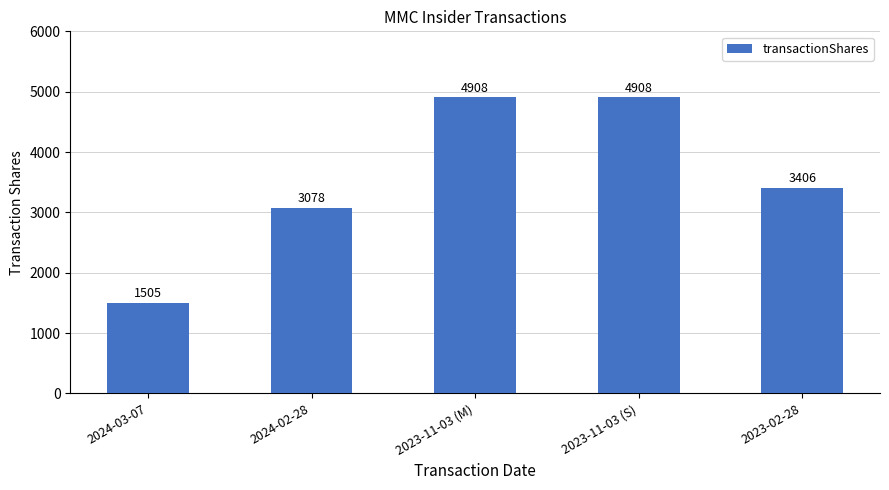

Reading left to right, transcribe all the data shown in this chart.

2024-03-07=1505	2024-02-28=3078	2023-11-03 (M)=4908	2023-11-03 (S)=4908	2023-02-28=3406